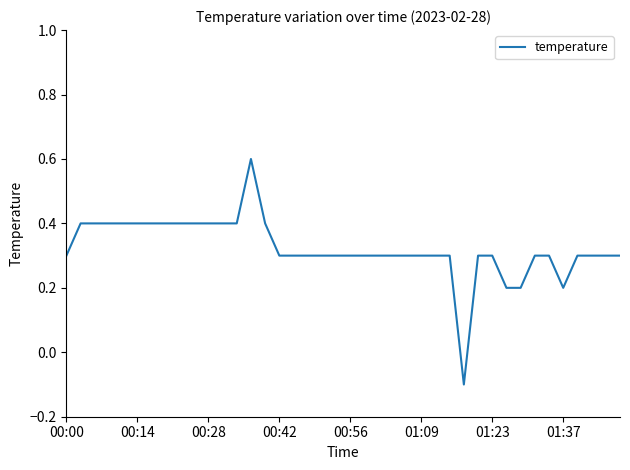

How many categories are shown in the chart?

40